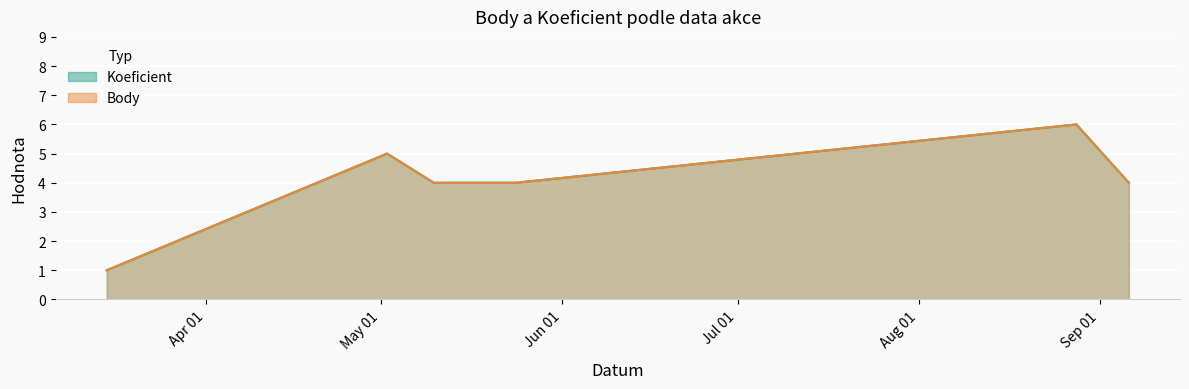

Where is Body nearest to the value 3?

2008-05-10